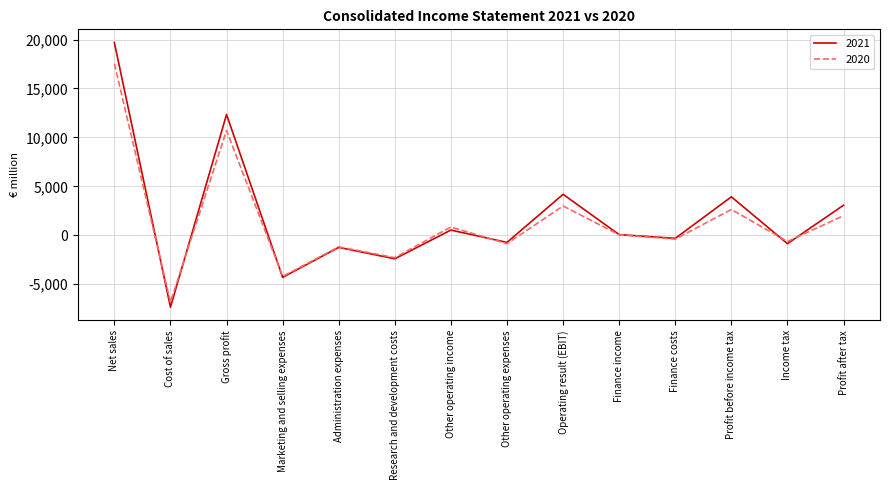

What is the smallest value displayed?

-7351